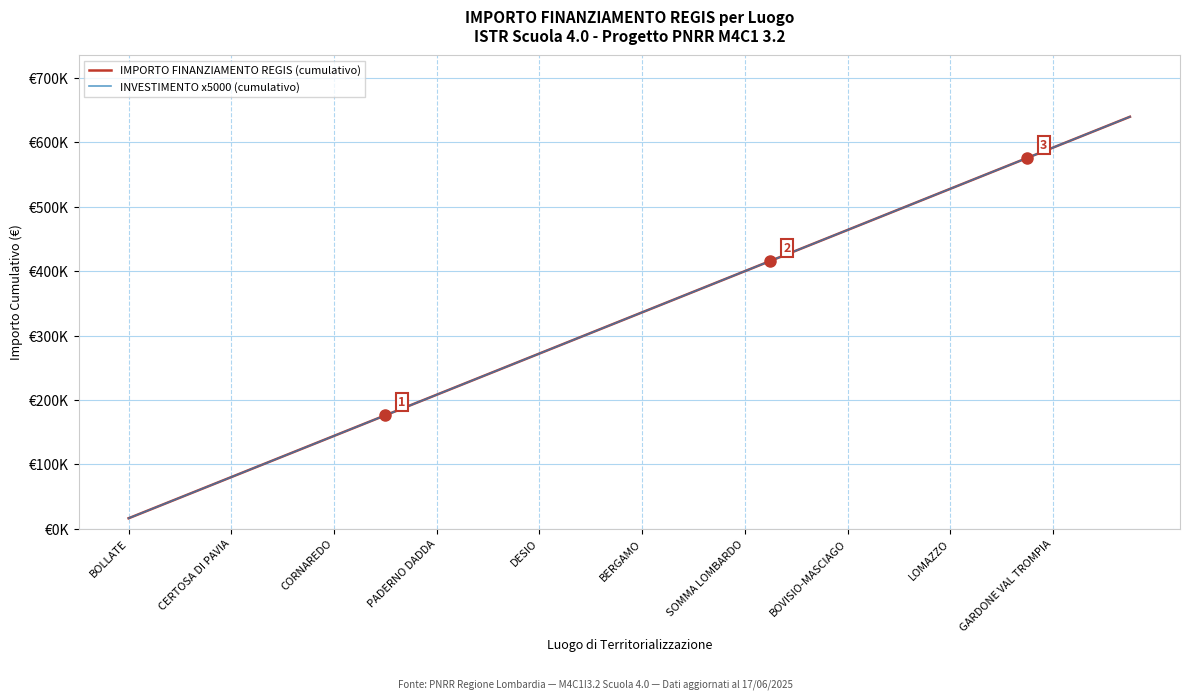

What is the minimum value for IMPORTO FINANZIAMENTO REGIS (cumulativo)?

16000